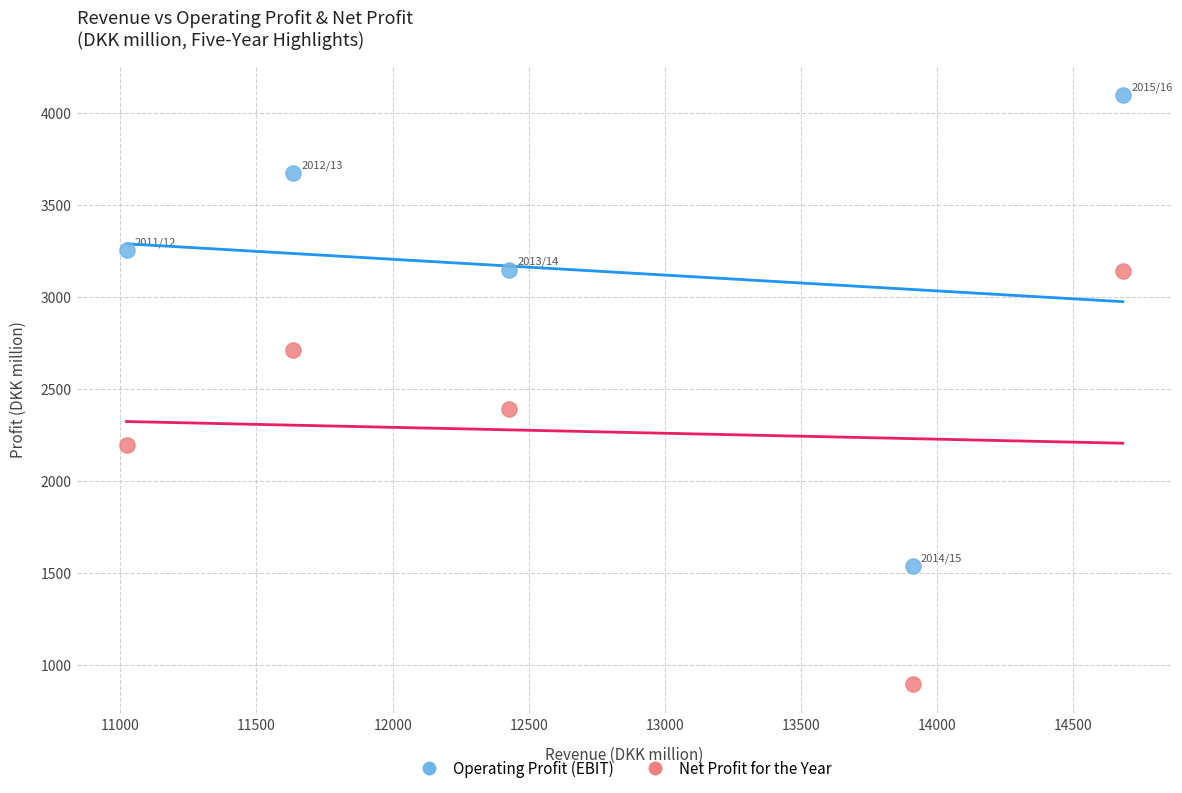

Across all series, what Y value is closest to 2497?

2390